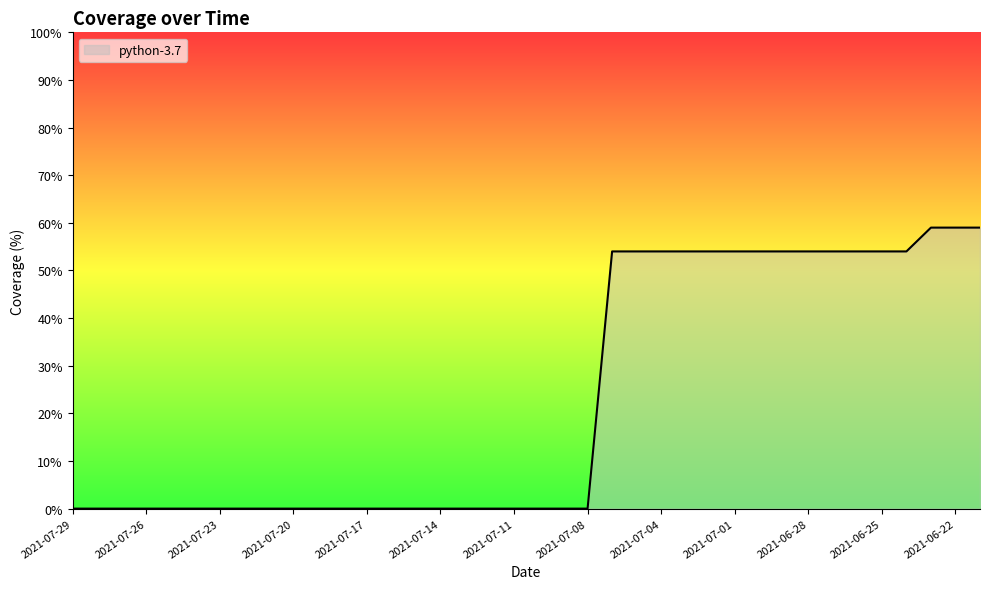

What is the difference between the maximum and minimum values?

59